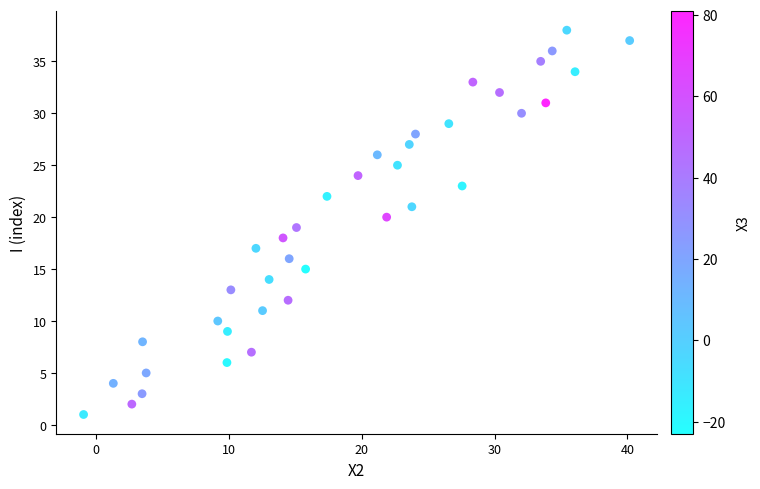

What is the range of Y values (max minus min)?

37